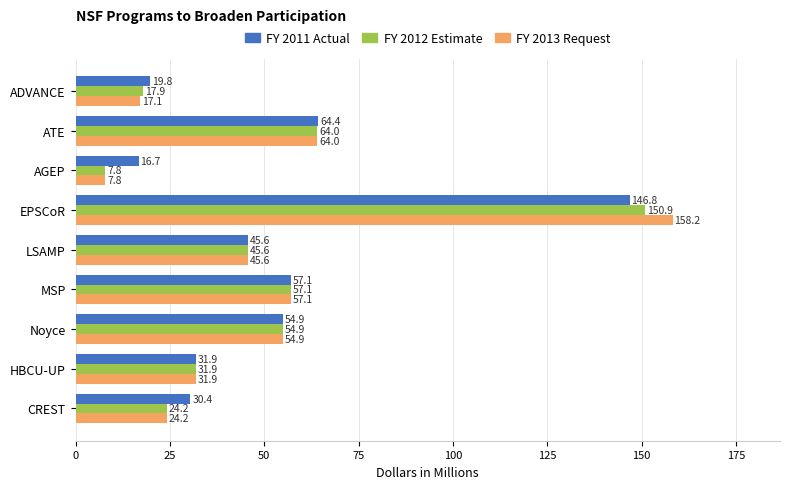

The value of FY 2013 Request at LSAMP is 45.6. True or false?

True